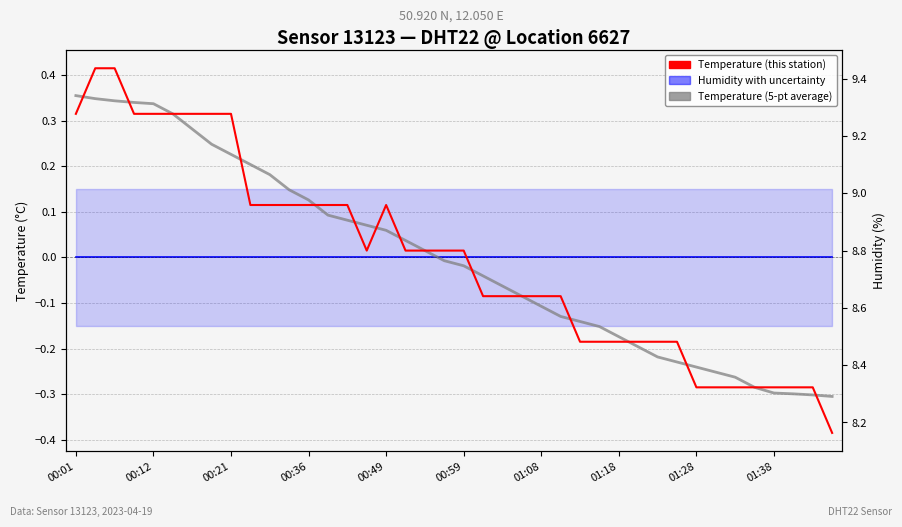

In Temperature (this station), how many points are higher than both neighbors (excluding endpoints)?

1